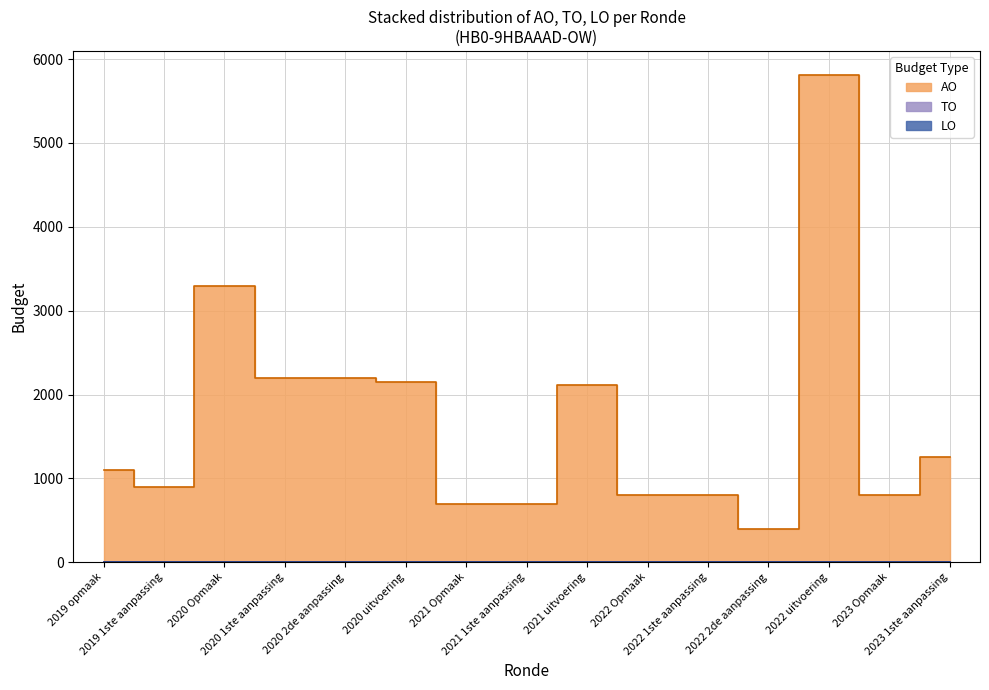

At how many categories does at least one series exceed 4894?

1